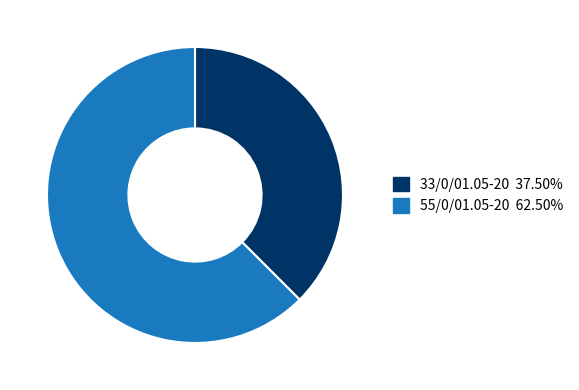

Combined, do 33/0/01.05-20 37.50% and 55/0/01.05-20 62.50% account for over 50%?

Yes